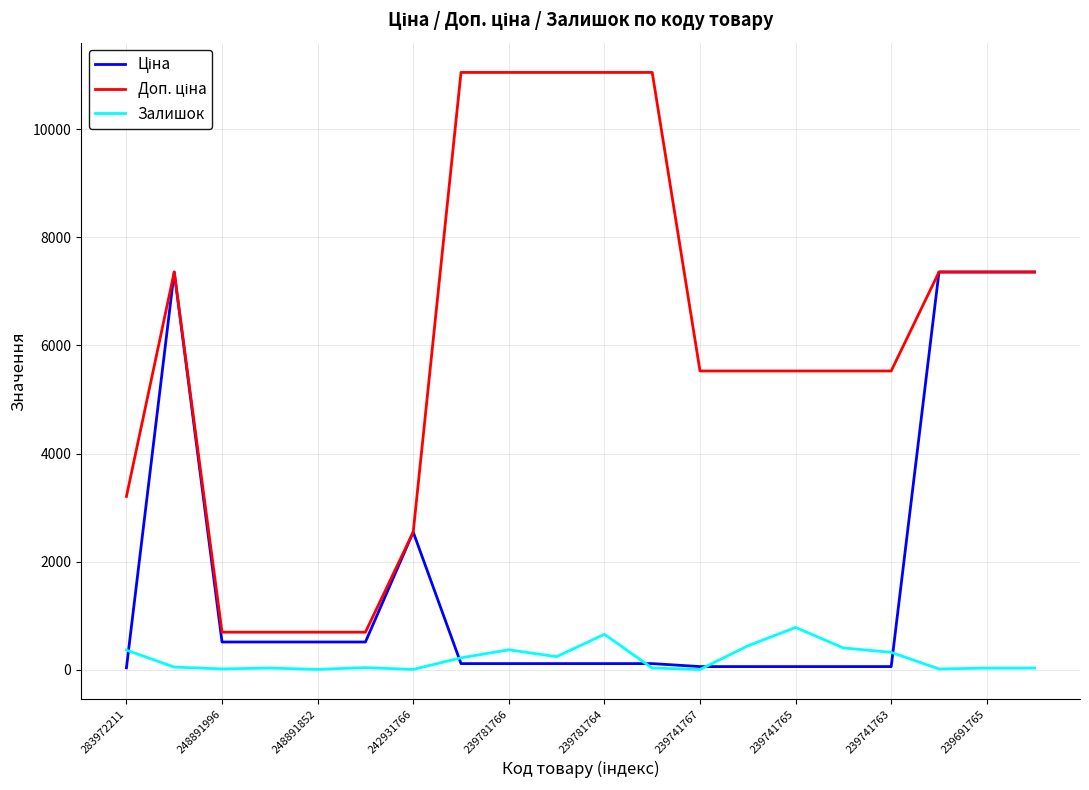

What is the highest value of the Залишок series?

780.0